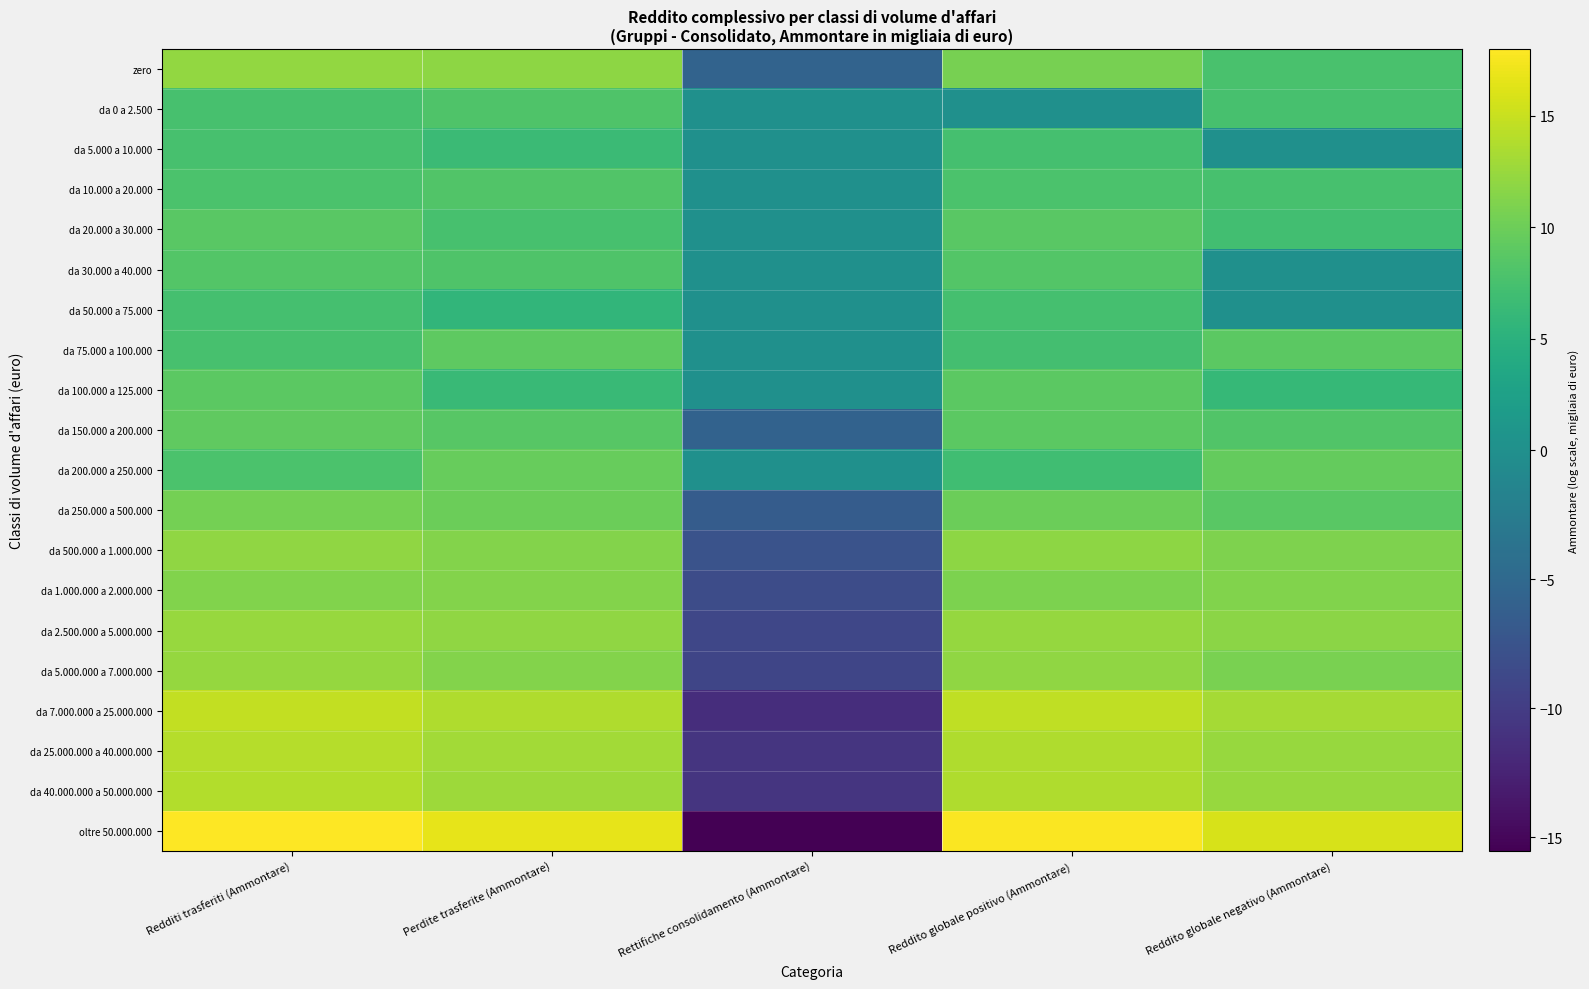

List the series in order of their peak value, highest first.

oltre 50.000.000, da 7.000.000 a 25.000.000, da 25.000.000 a 40.000.000, da 40.000.000 a 50.000.000, da 2.500.000 a 5.000.000, da 5.000.000 a 7.000.000, zero, da 500.000 a 1.000.000, da 1.000.000 a 2.000.000, da 250.000 a 500.000, da 200.000 a 250.000, da 150.000 a 200.000, da 75.000 a 100.000, da 100.000 a 125.000, da 20.000 a 30.000, da 30.000 a 40.000, da 10.000 a 20.000, da 0 a 2.500, da 5.000 a 10.000, da 50.000 a 75.000